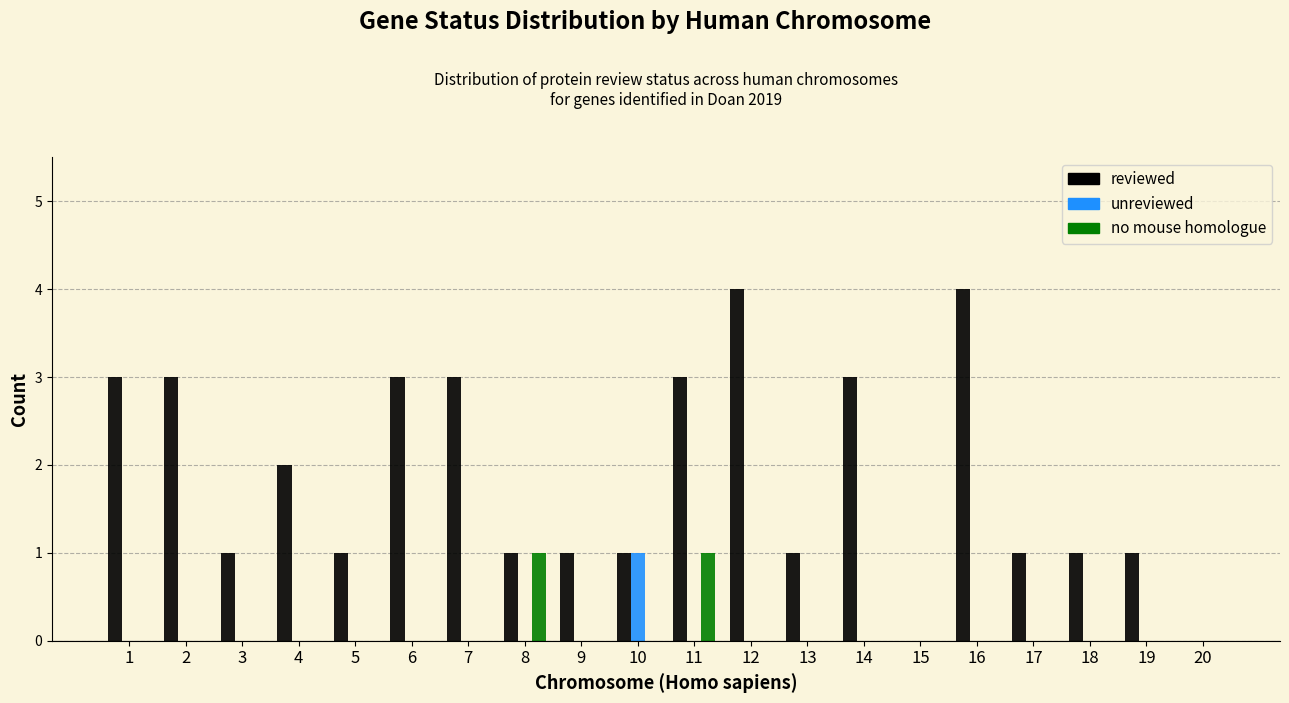

Is the value of no mouse homologue at 7 greater than the value of reviewed at 6?

No